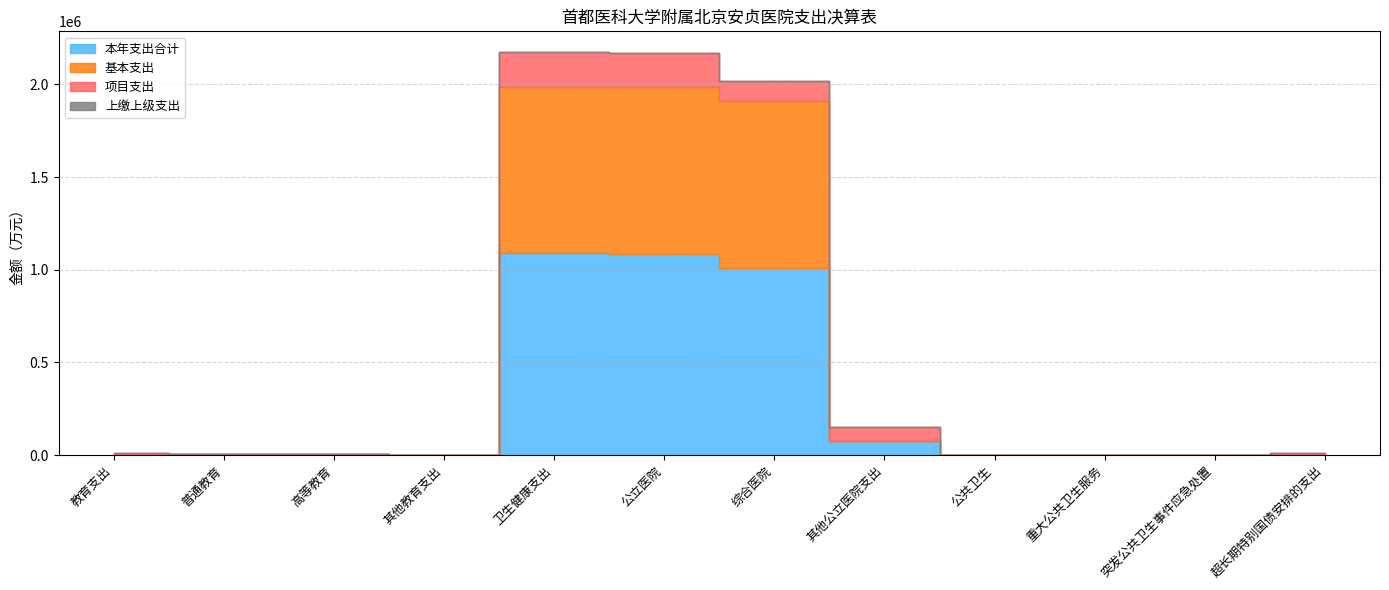

At which category does the chart reach its minimum across all series?

教育支出